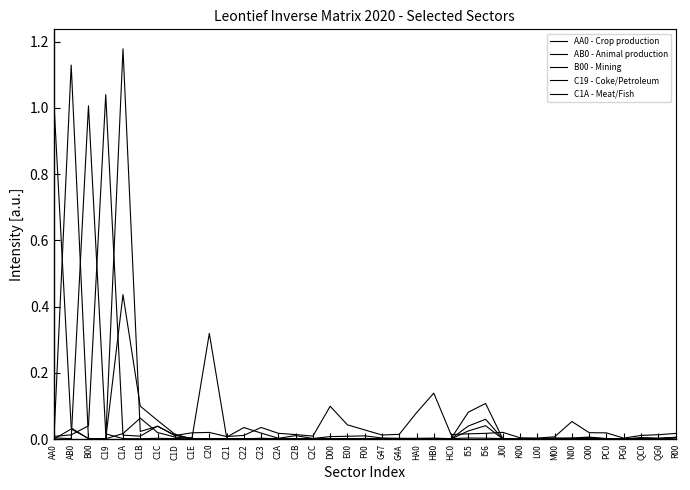

Is this an area chart (filled region under the line)?

No